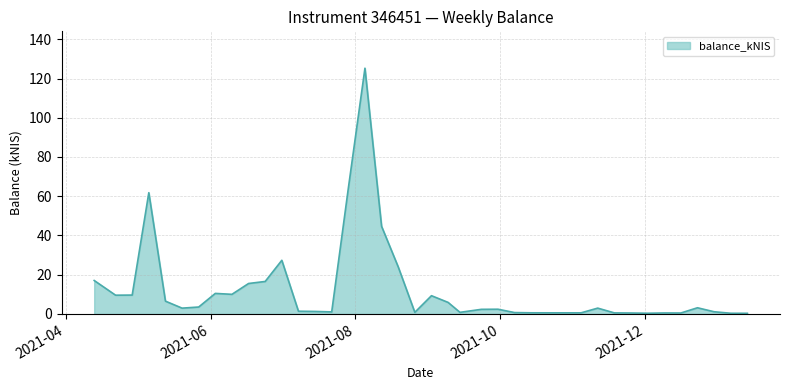

What is the difference between the maximum and minimum values?

124.9